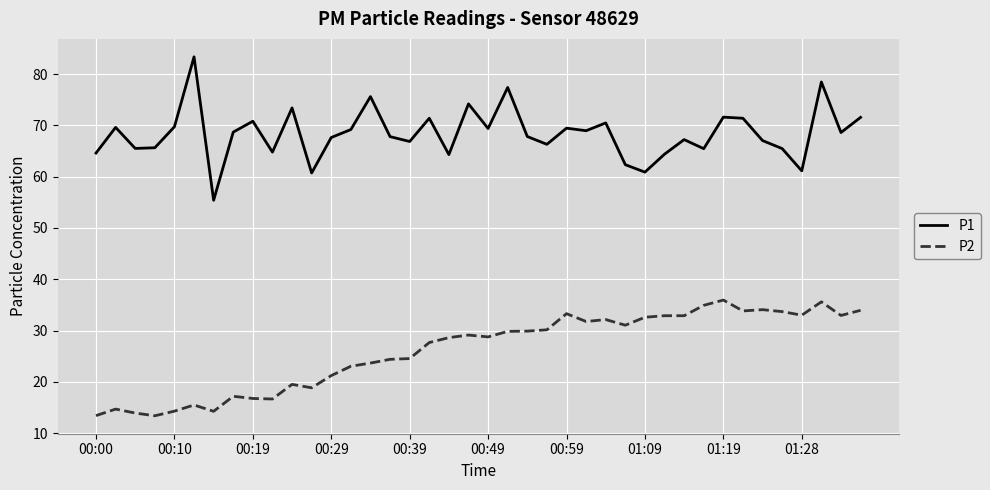

True or false: P2 and P1 cross at least once.

False